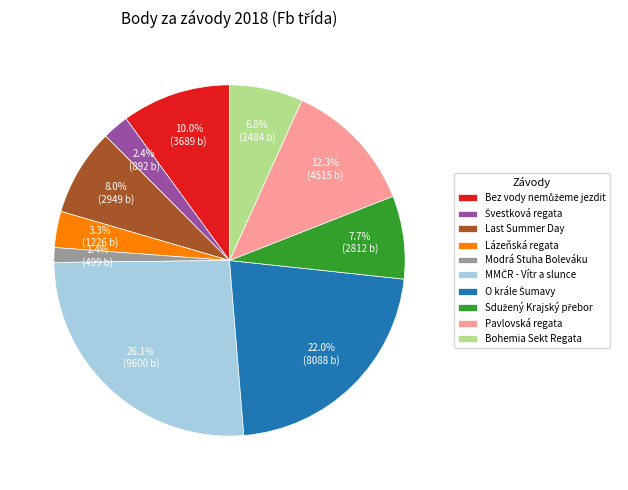

Does any single category account for the majority?

No